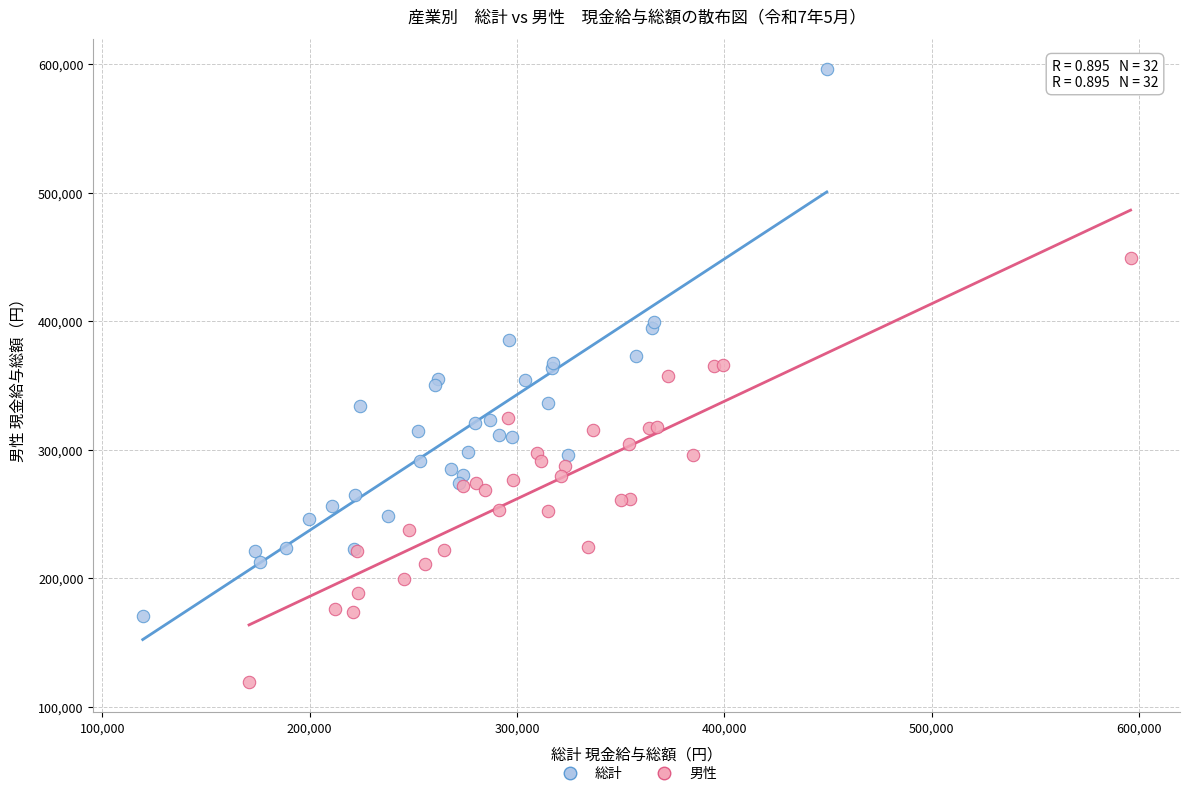

What are all the series names shown in the legend?

総計, 男性